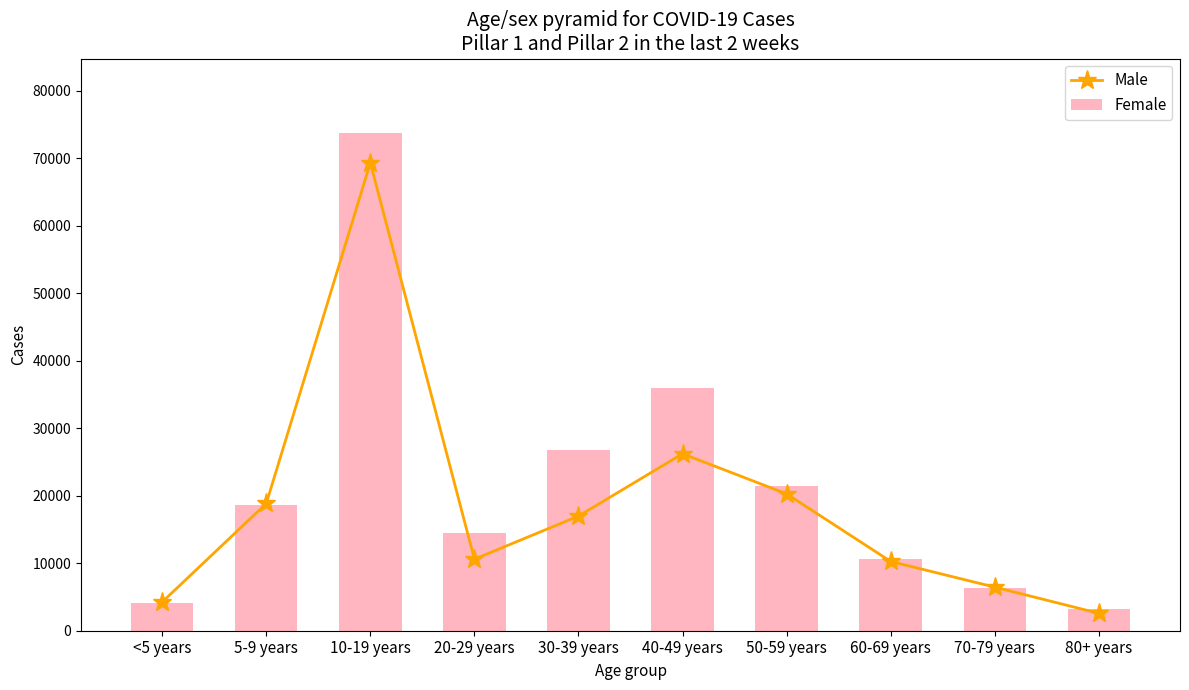

What is the total value across all series at 70-79 years?

12846